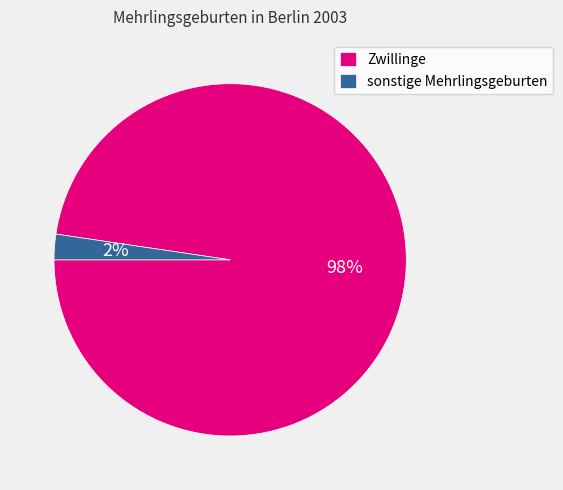

The sonstige Mehrlingsgeburten slice represents 2% of the pie. True or false?

True